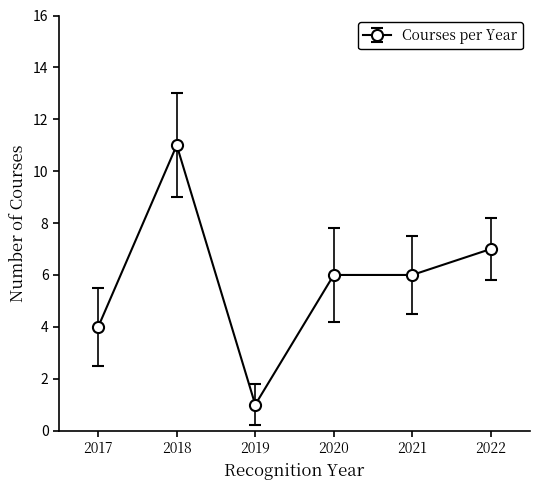

Where is the first local minimum?

2019